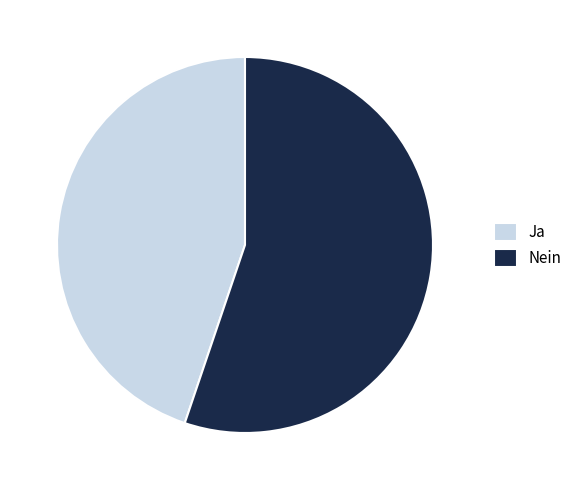

Does any single category account for the majority?

Yes